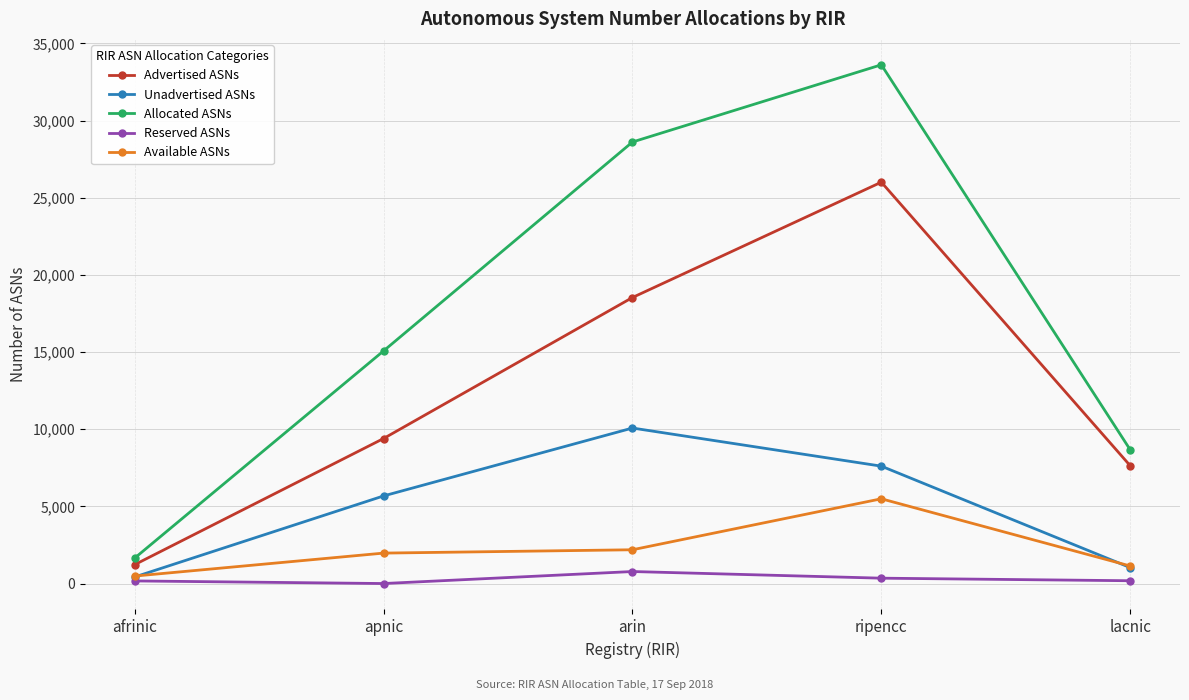

At which label is Advertised ASNs closest to 13614?

apnic